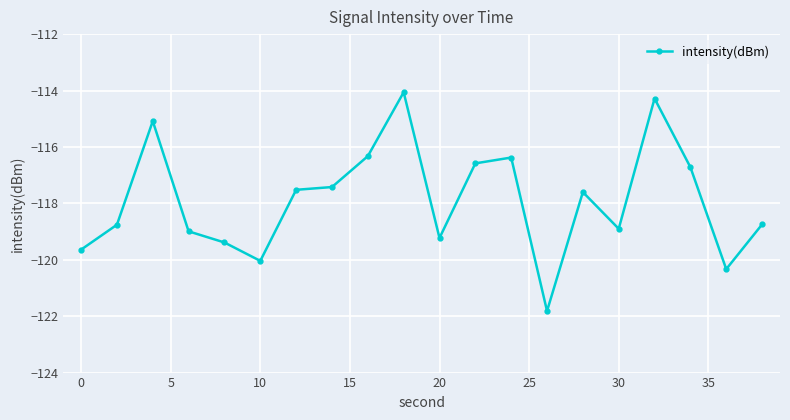

What is the value of the 15th point from the left?

-117.6